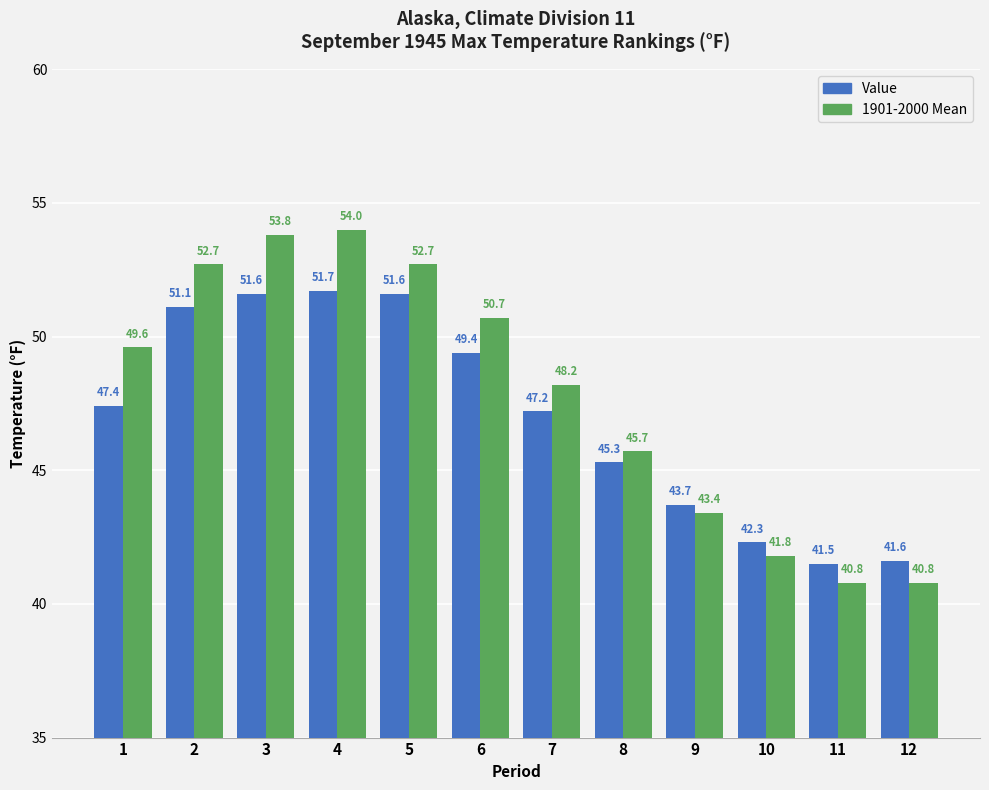

At which category is the sum across all series the highest?

4